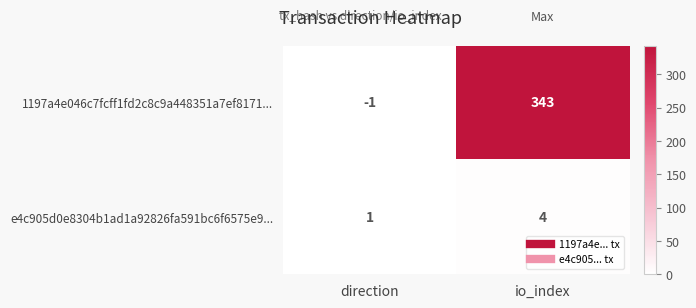

The e4c905d0e8304b1ad1a92826fa591bc6f6575e9... series shows 1 at direction. True or false?

True